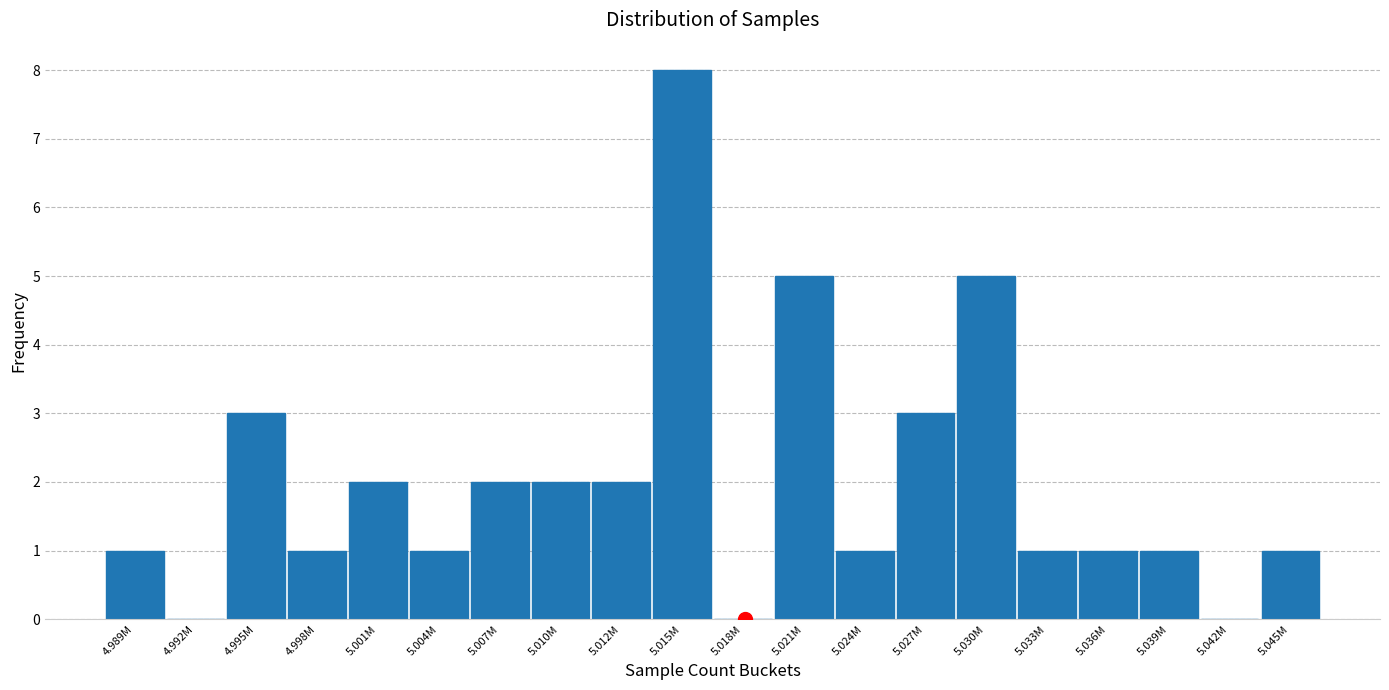

Reading left to right, what are all the values shown in this chart?

4.989M=1	4.992M=0	4.995M=3	4.998M=1	5.001M=2	5.004M=1	5.007M=2	5.010M=2	5.012M=2	5.015M=8	5.018M=0	5.021M=5	5.024M=1	5.027M=3	5.030M=5	5.033M=1	5.036M=1	5.039M=1	5.042M=0	5.045M=1